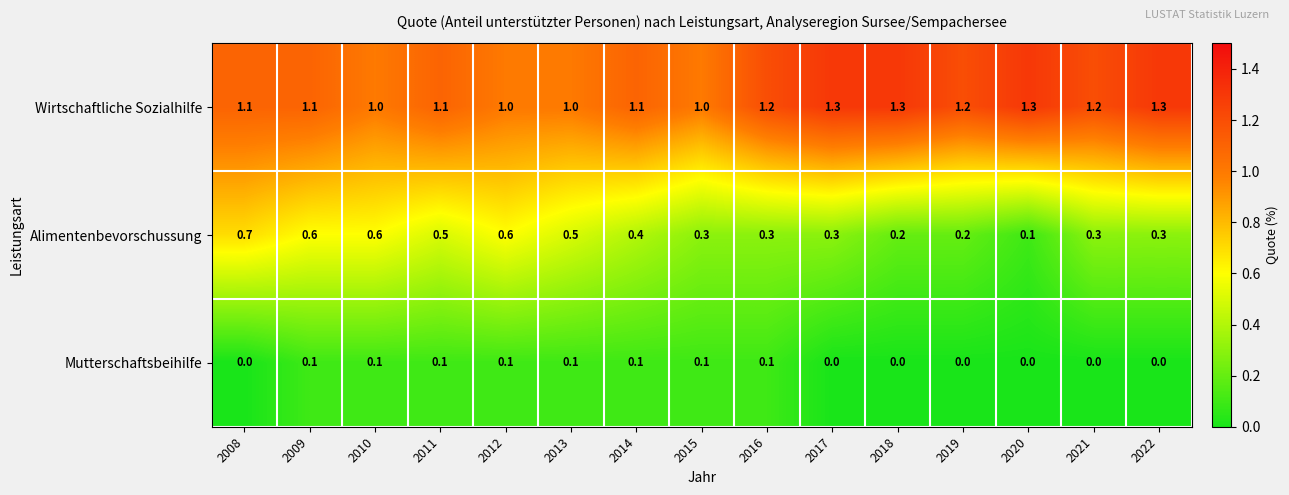

What is the total value across all series at 2022?

1.6